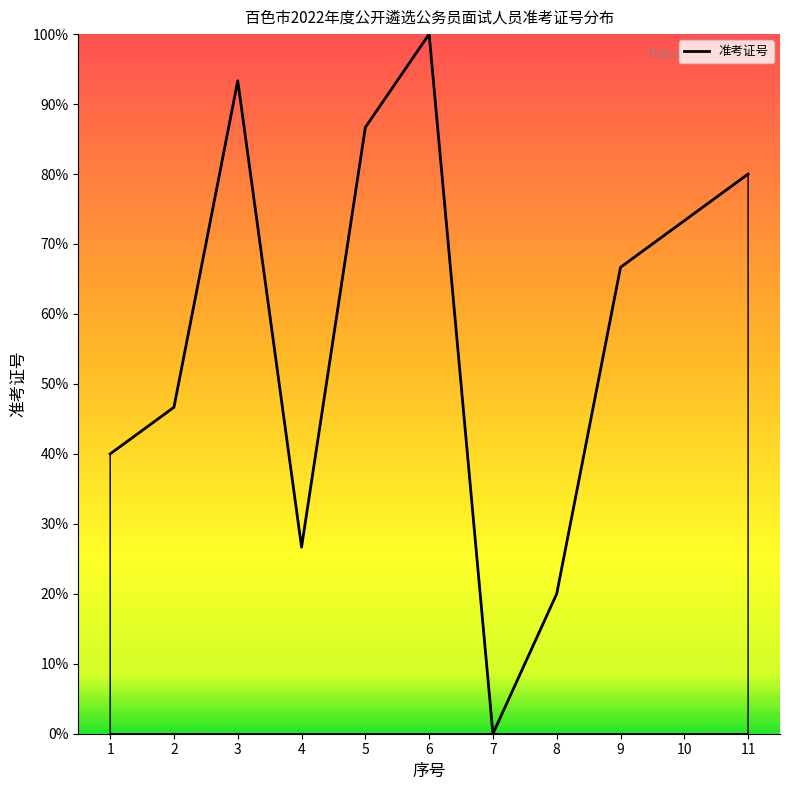

How many lines are shown in the chart?

1